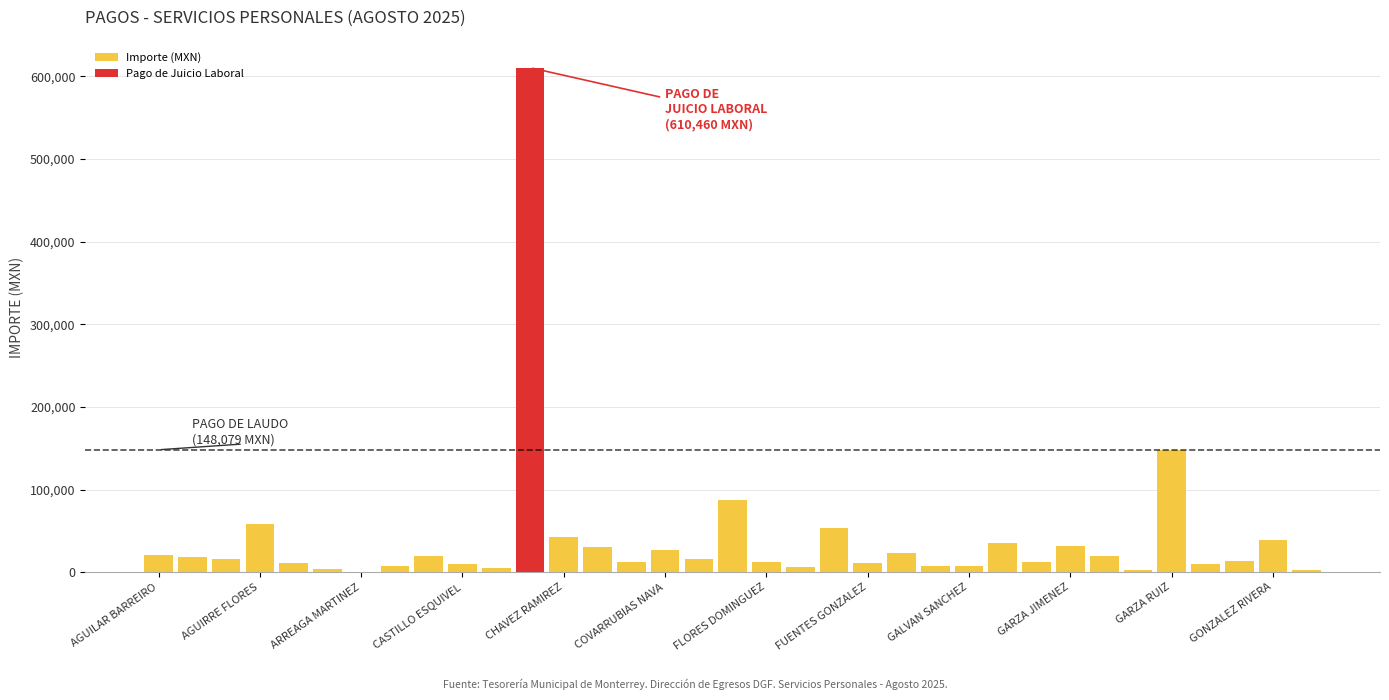

What is the sum of all values?

1431188.4